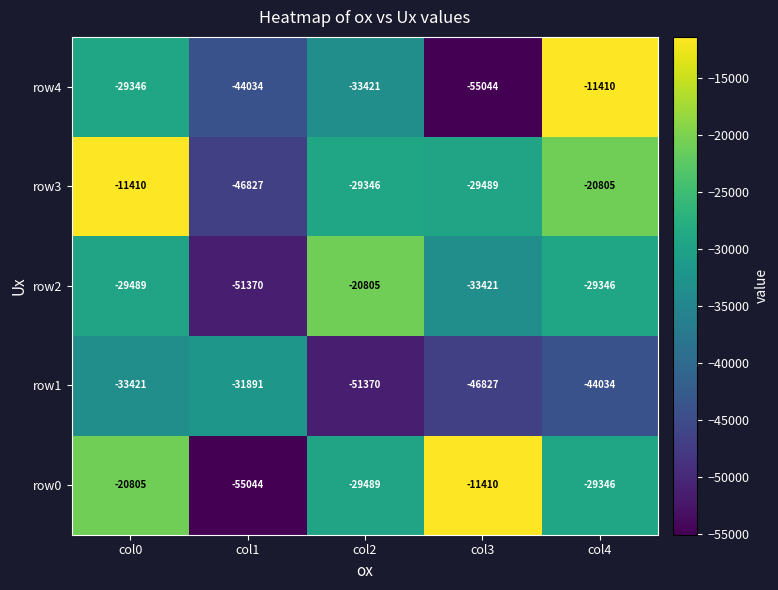

Reading right to left, list all the values displayed in this chart.

row4: -11410	-55044	-33421	-44034	-29346
row3: -20805	-29489	-29346	-46827	-11410
row2: -29346	-33421	-20805	-51370	-29489
row1: -44034	-46827	-51370	-31891	-33421
row0: -29346	-11410	-29489	-55044	-20805